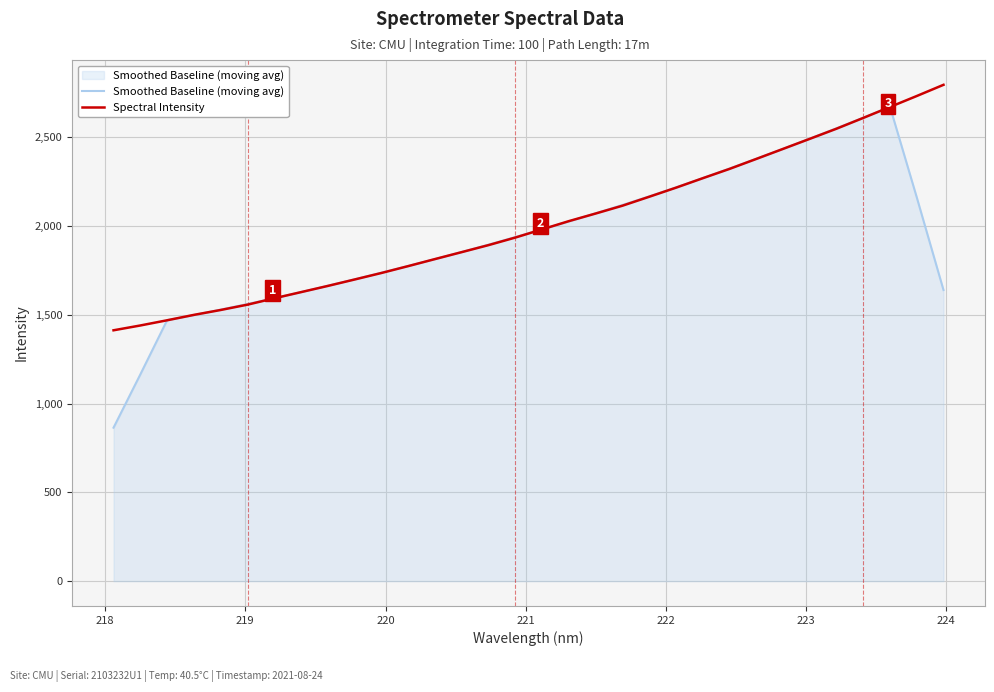

What is the greatest value displayed?

2794.6